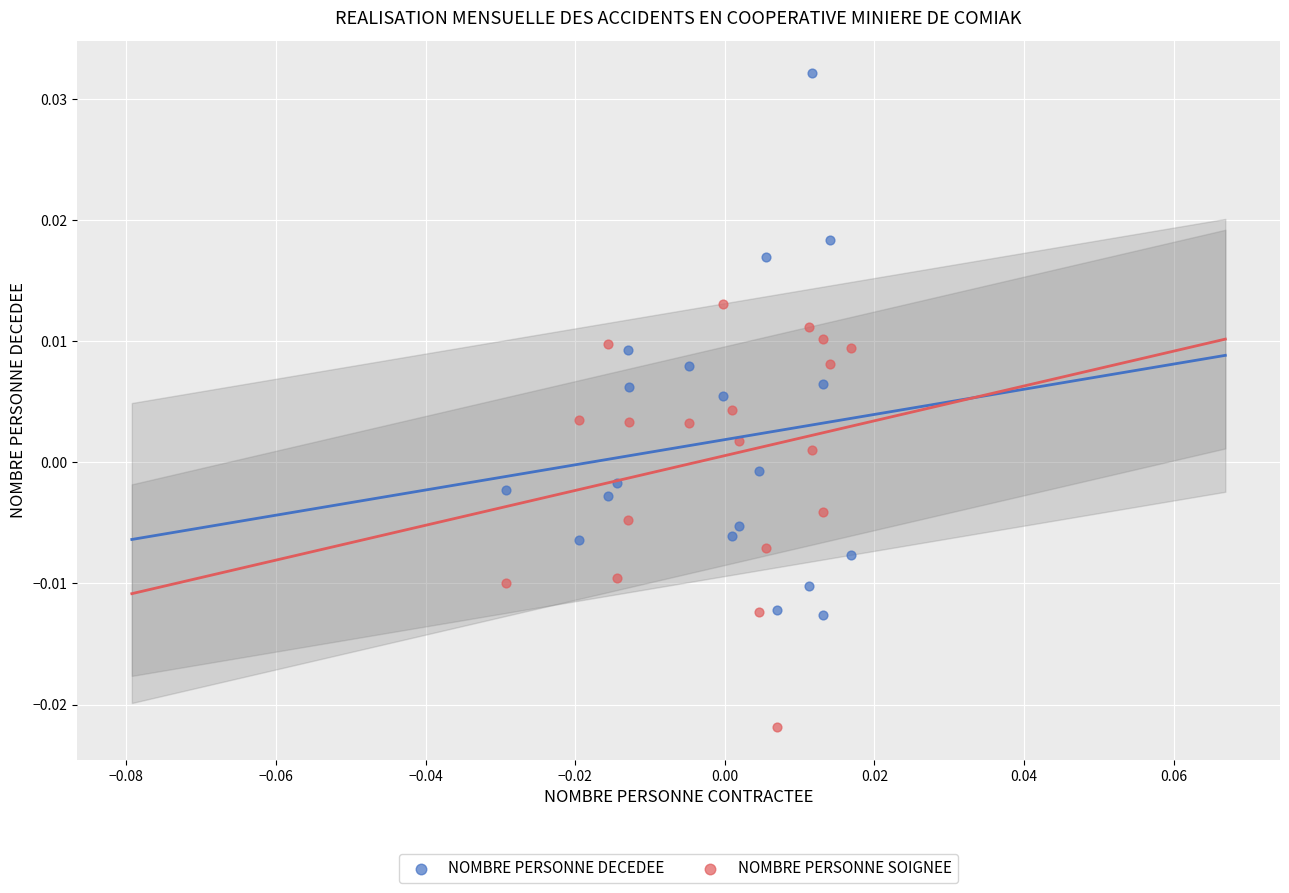

Which series has the largest Y range (max minus min)?

NOMBRE PERSONNE DECEDEE